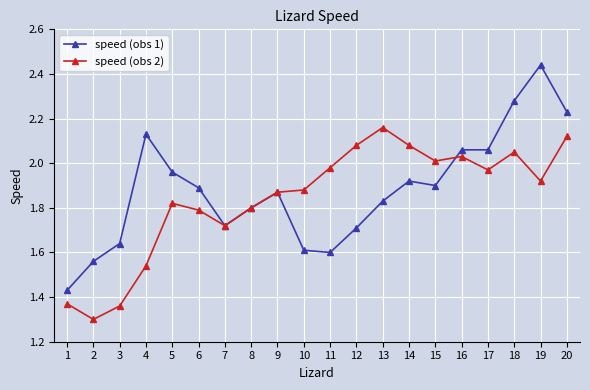

Rank the series by their maximum value, from lowest to highest.

speed (obs 2), speed (obs 1)